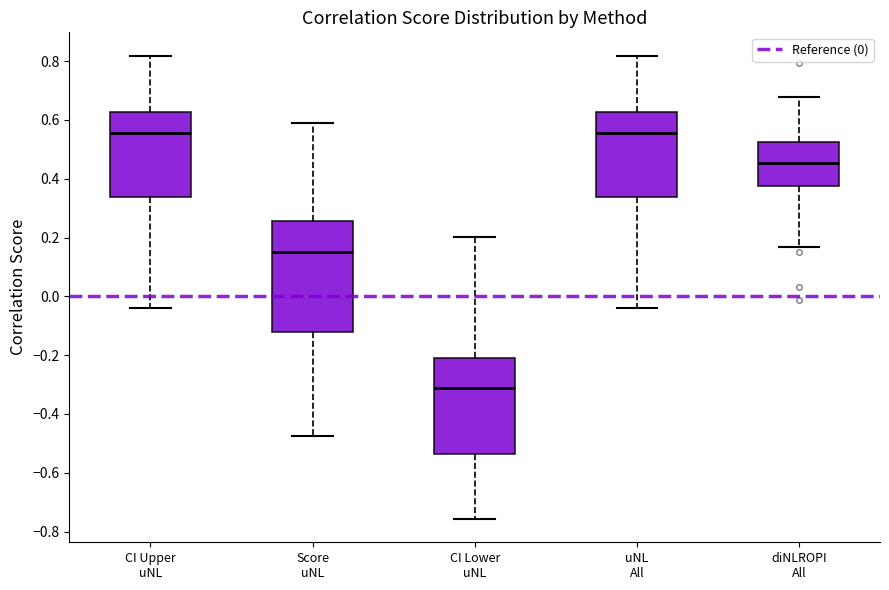

Comparing the boxes themselves (not the whiskers), which one is the tallest?

Score uNL